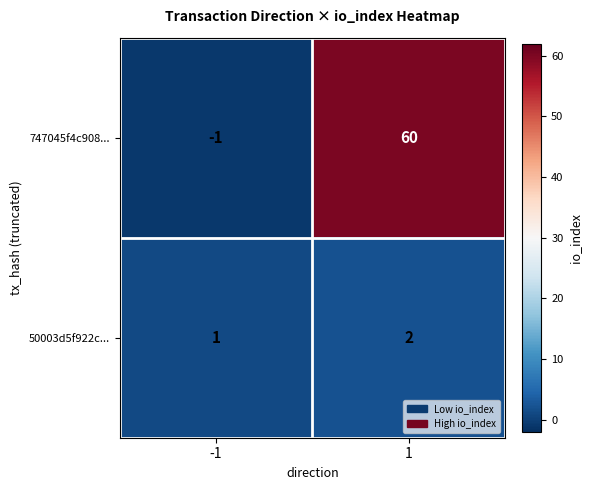

List the series in order of their peak value, highest first.

747045f4c908..., 50003d5f922c...